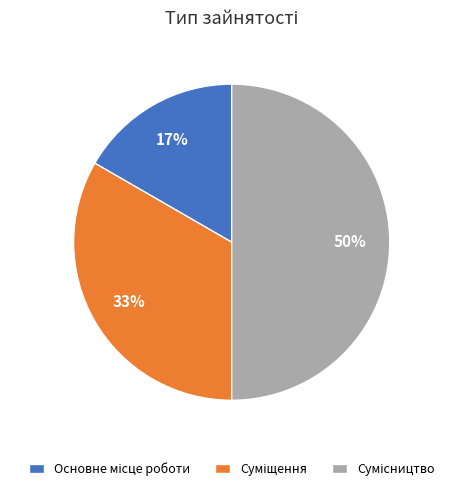

To the nearest percent, what is the difference between the largest and smallest slice percentages?

33%